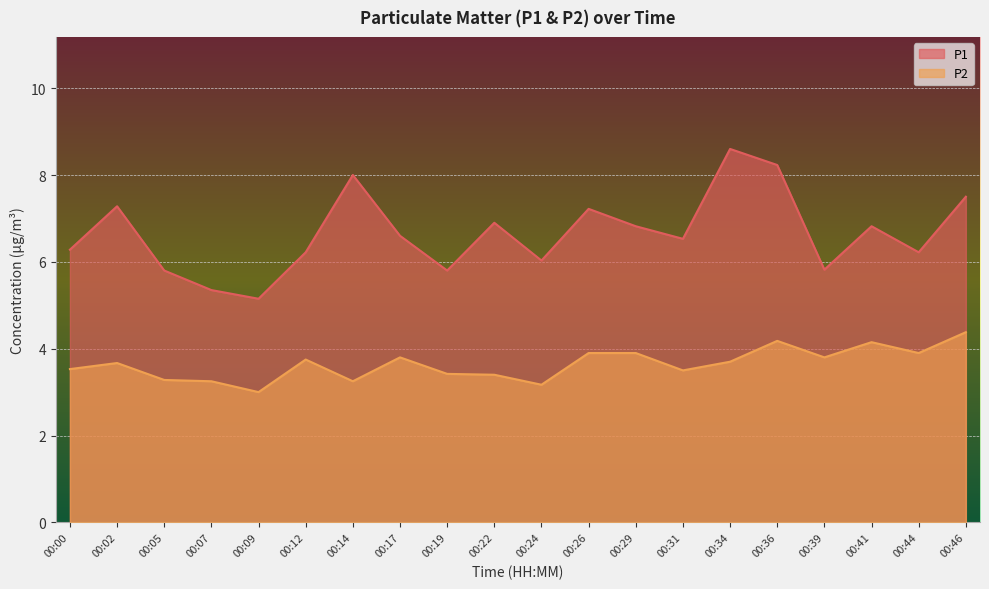

At which label does P1 first exceed 6?

00:00